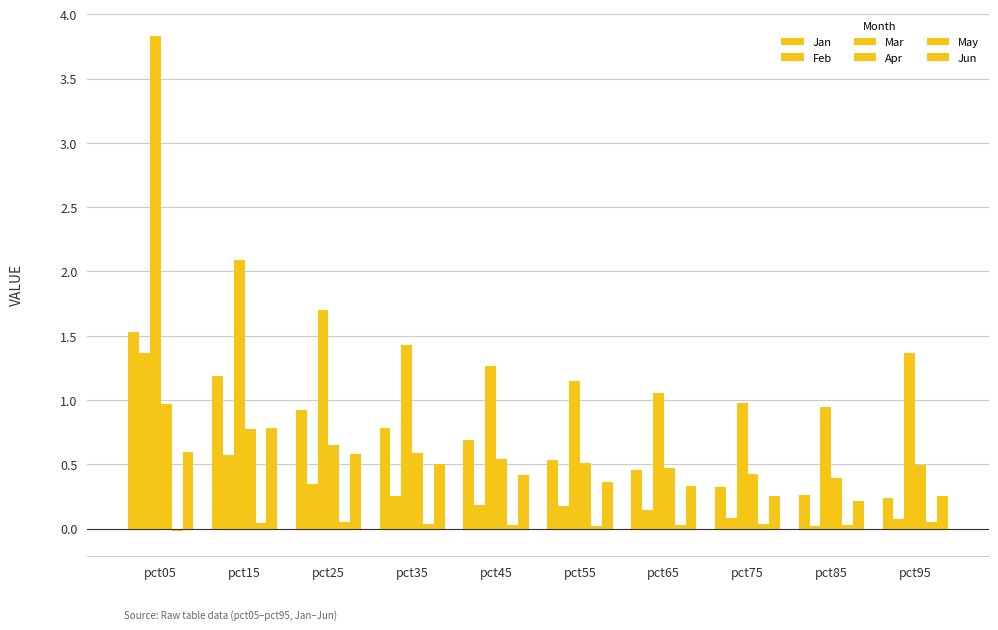

What is the total value across all series at pct65?

2.5